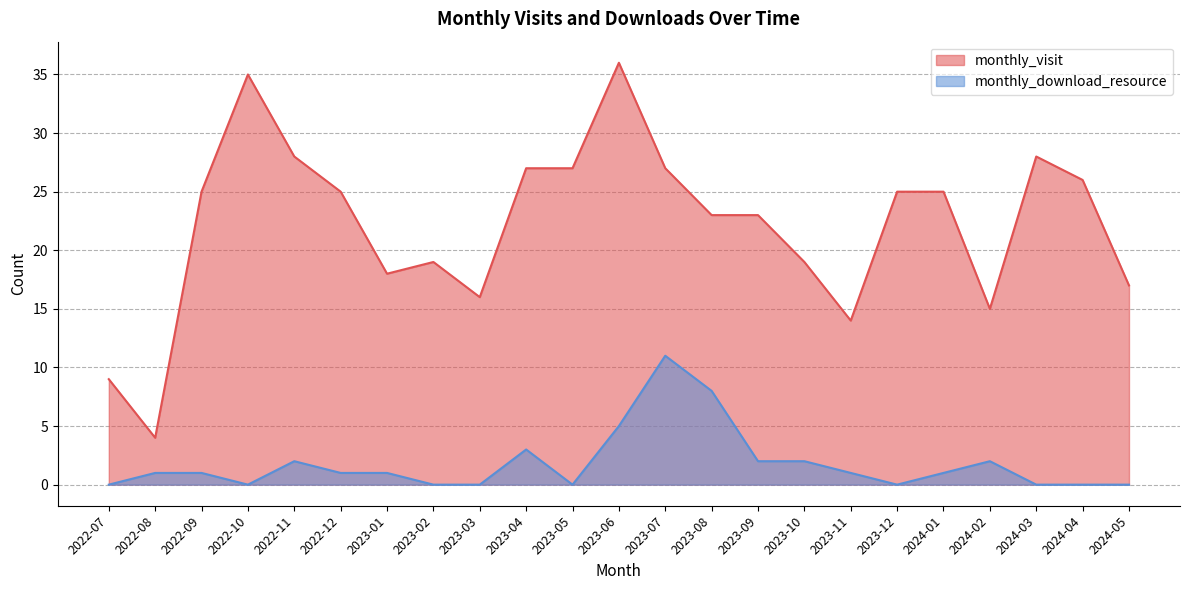

Which series changed the most between 2022-10 and 2023-01?

monthly_visit